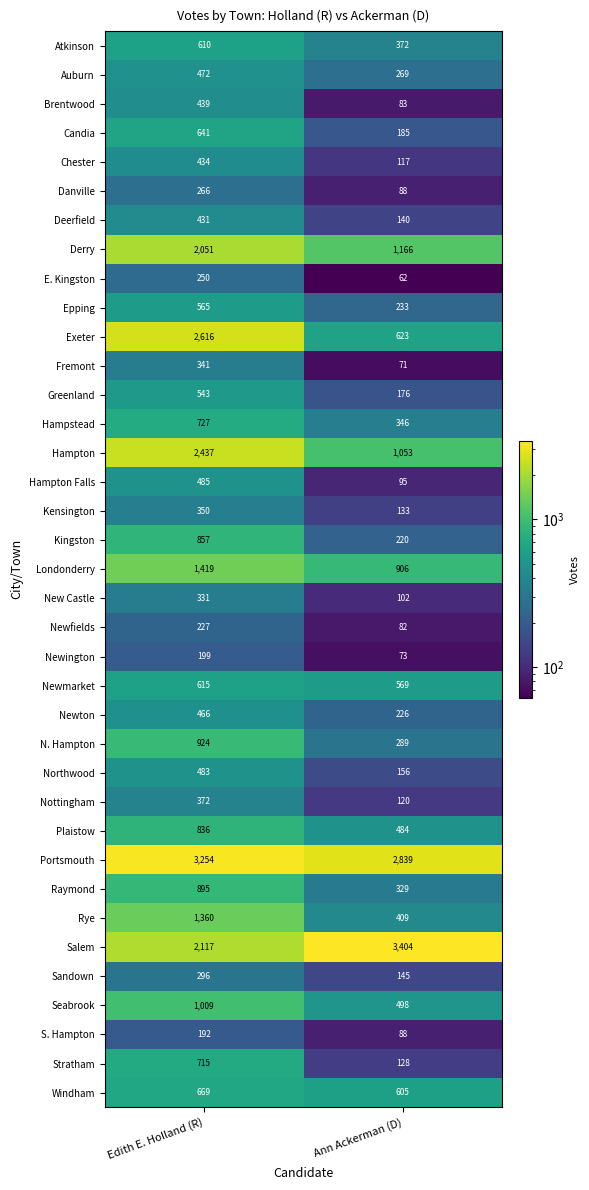

How many categories are shown in the chart?

2